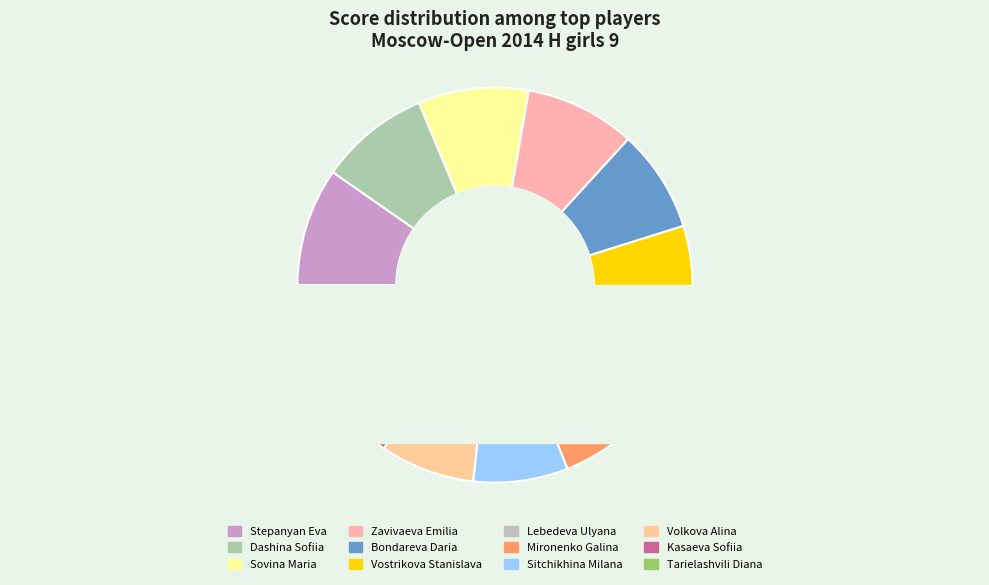

To the nearest percent, what is the average slice percentage?

8%